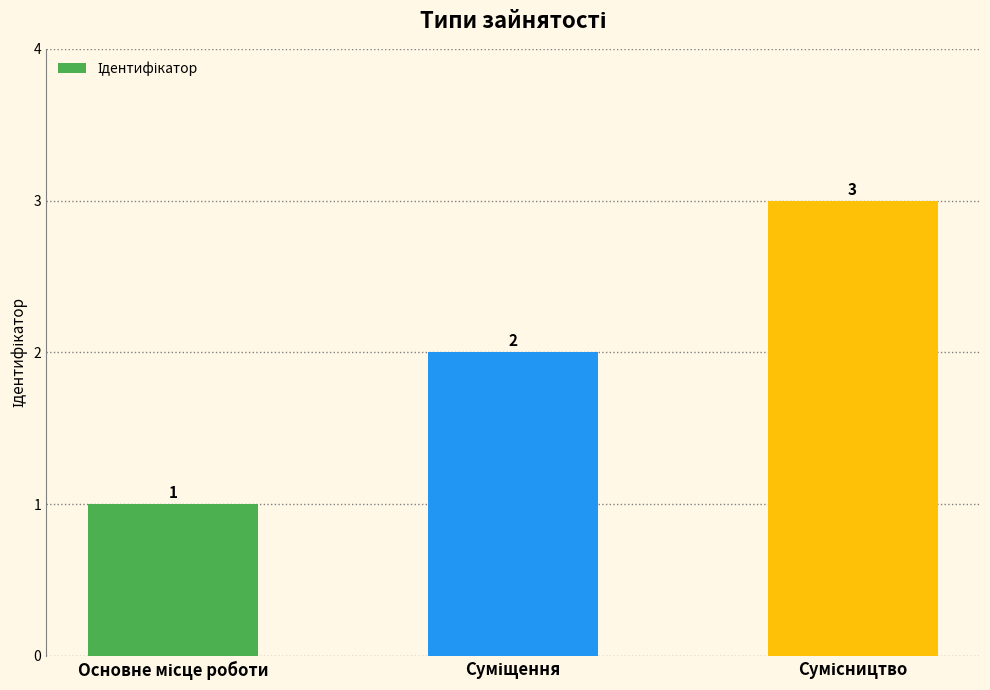

What is the value of the 1st bar from the left?

1